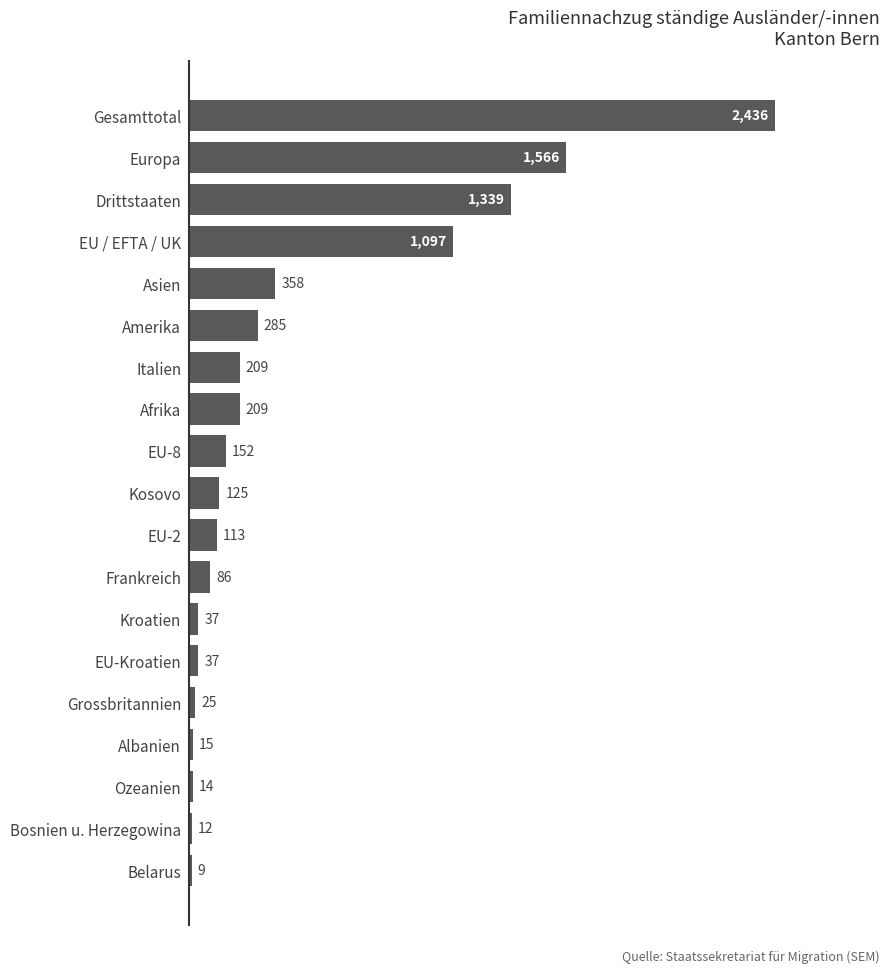

What is the sum of all values?

8124